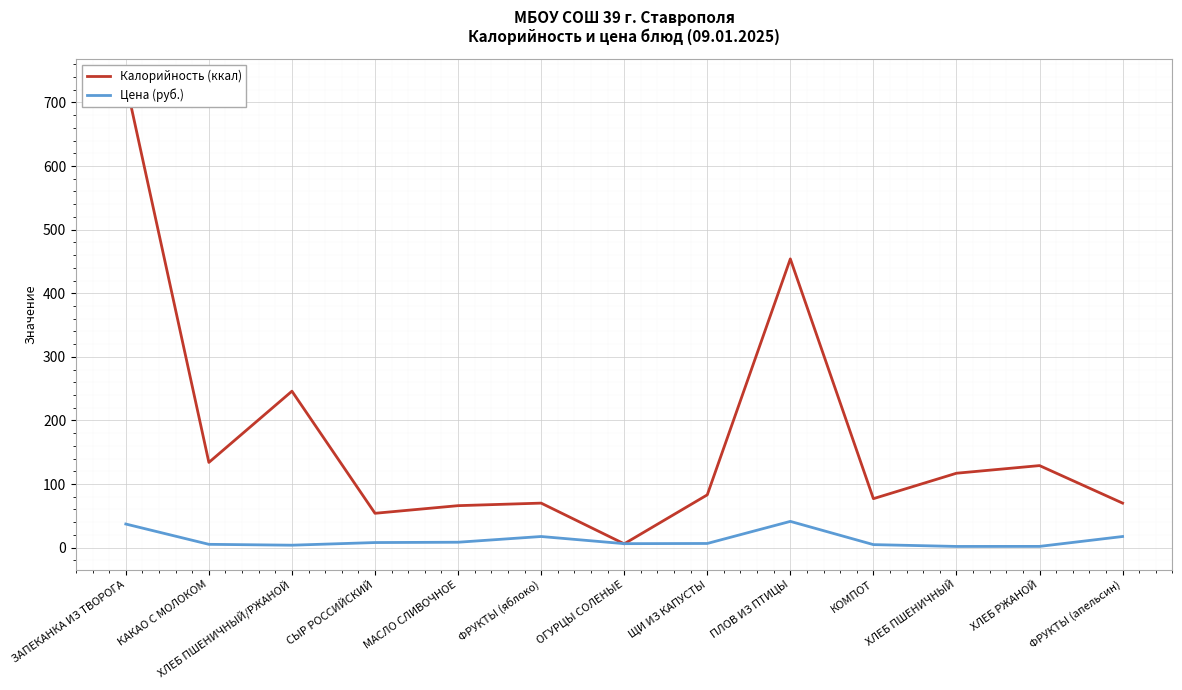

Which series ends up on top after the final intersection of Калорийность (ккал) and Цена (руб.)?

Калорийность (ккал)